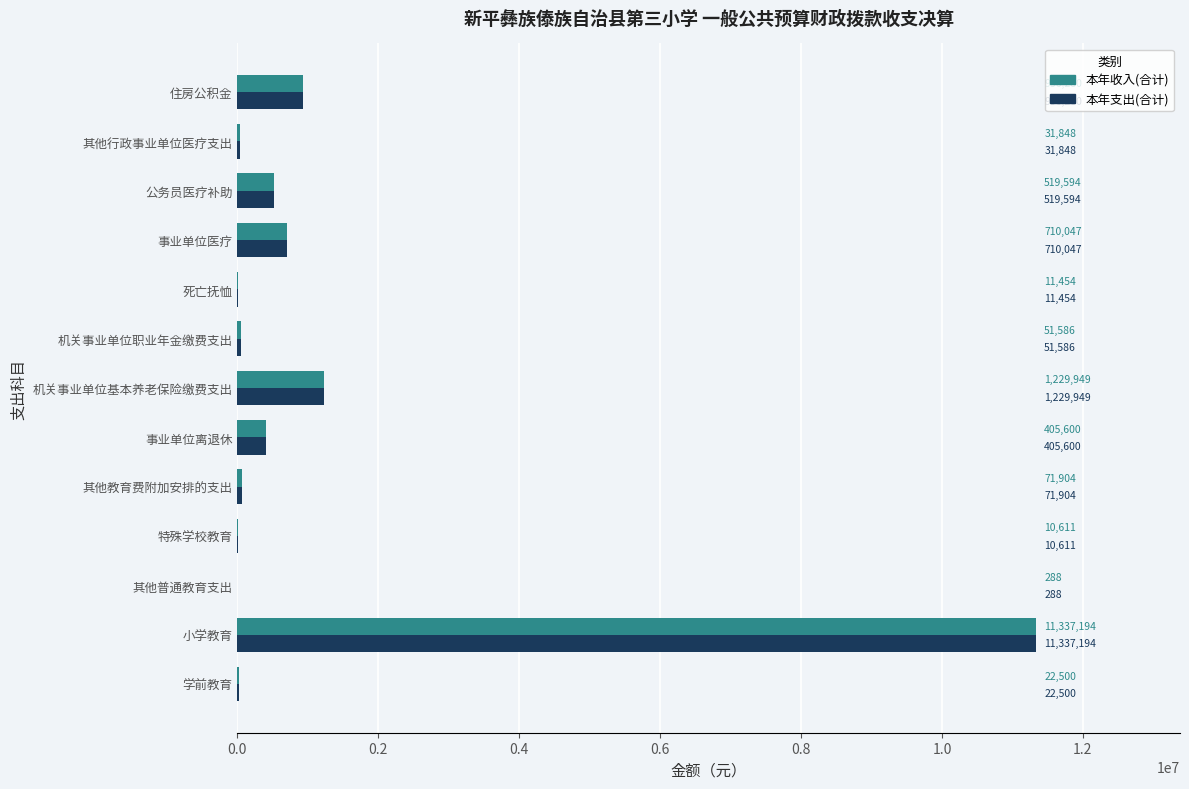

What value does the 本年支出(合计) series have at 住房公积金?

936280.0